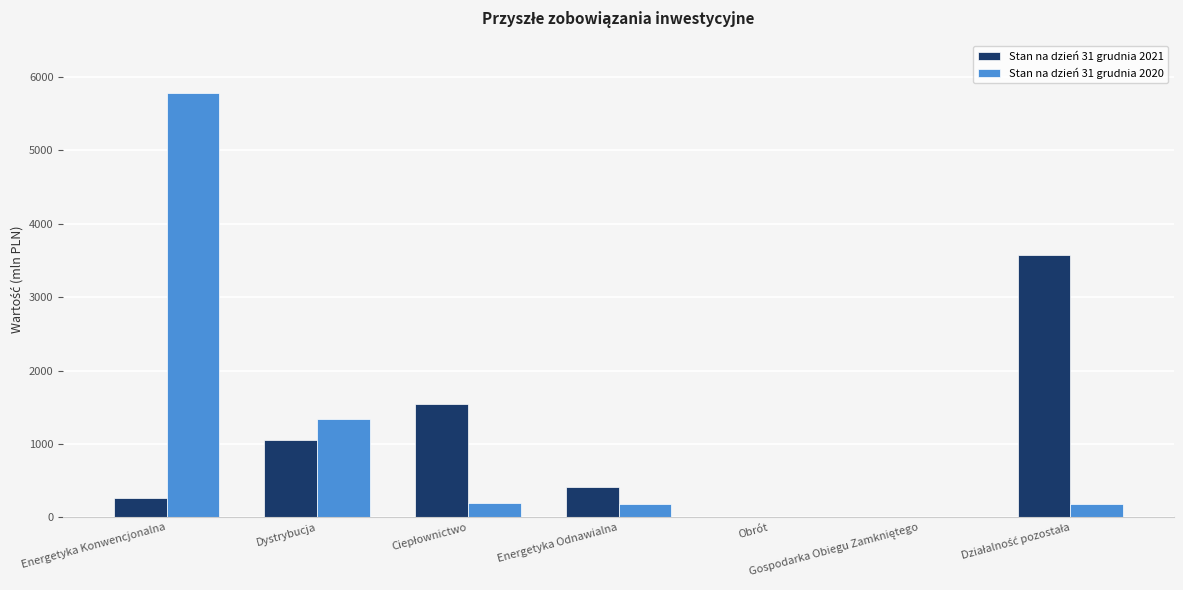

What is the maximum value shown in the chart?

5790